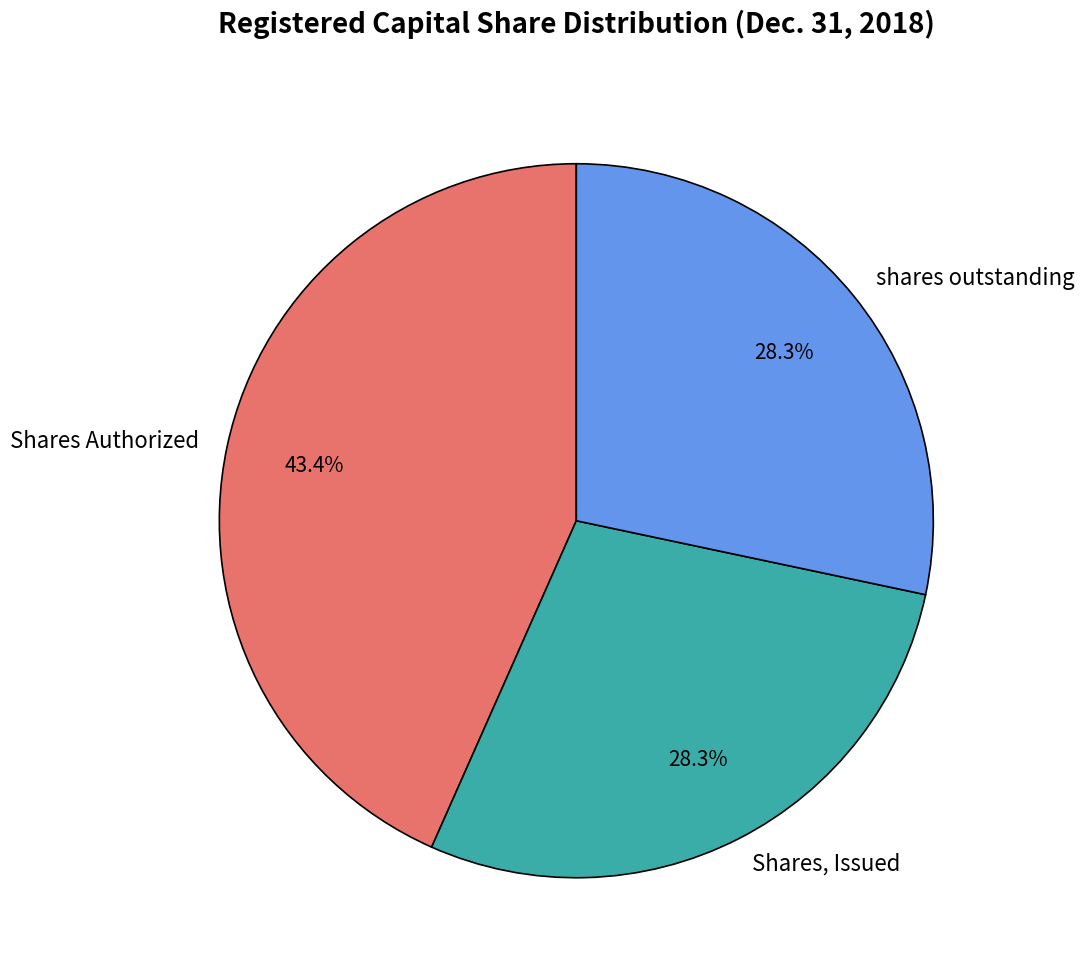

True or false: Shares Authorized accounts for 43% of the total.

True